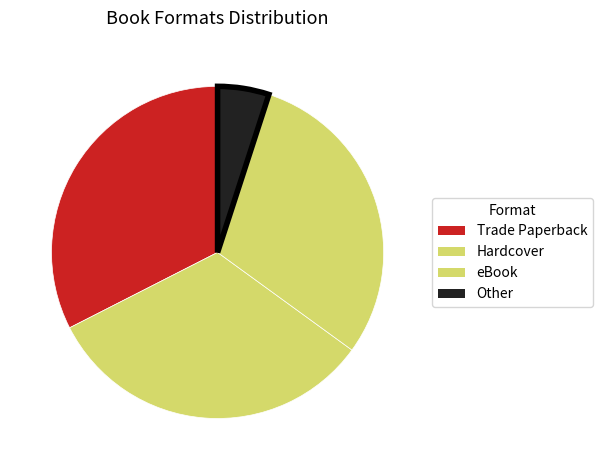

How many slices are in this pie chart?

4